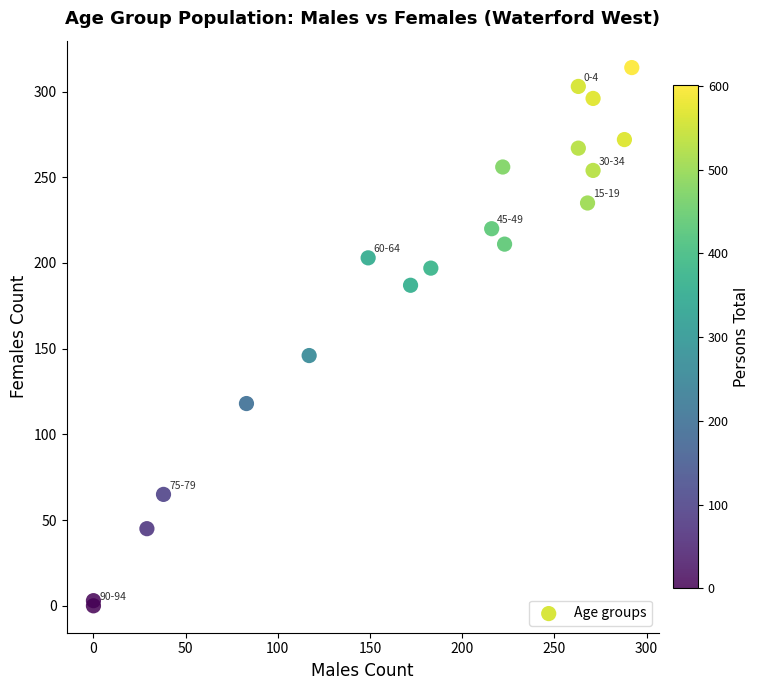

What Y value in the scatter plot is closest to 157?

146